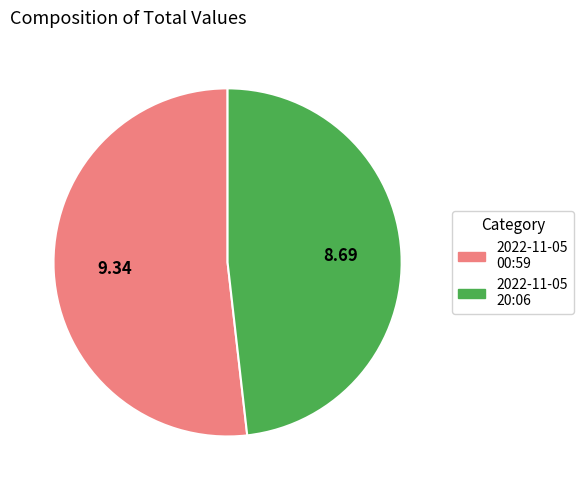

What is the majority slice?

2022-11-05 00:59